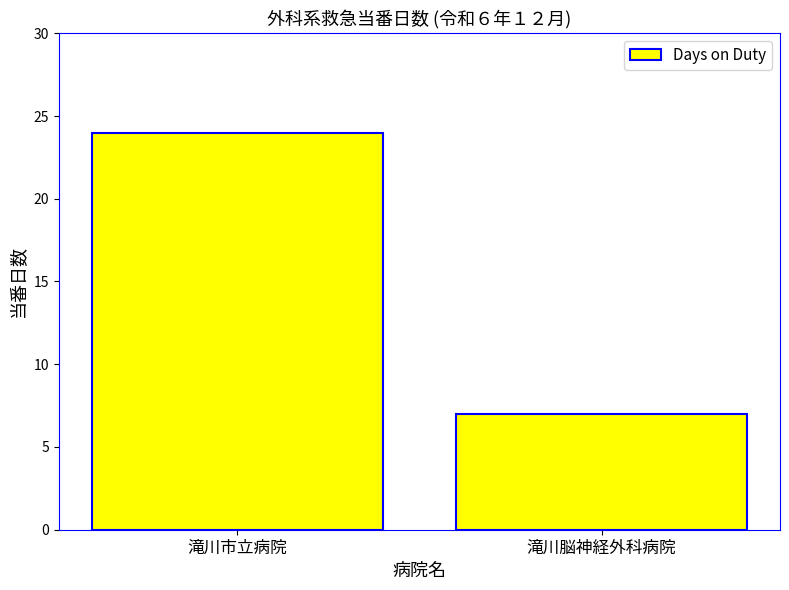

What is the value of the 1st bar from the left?

24